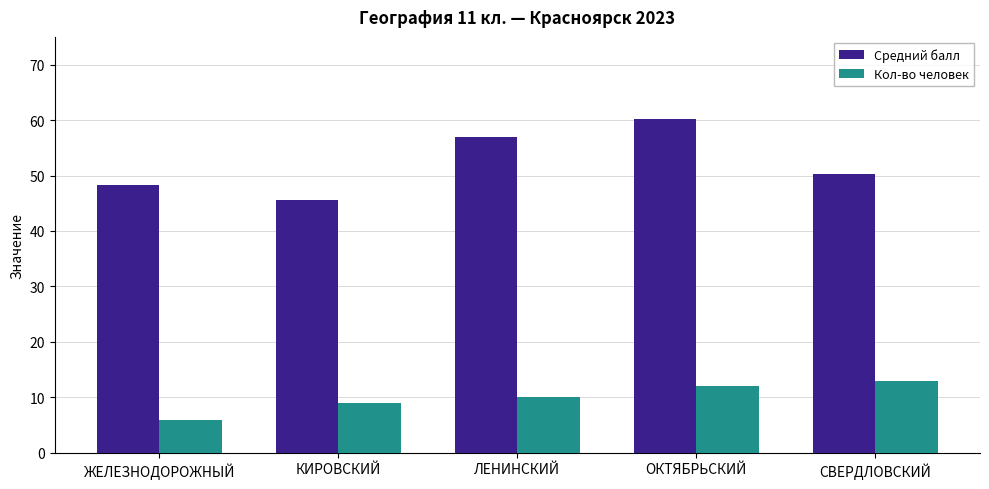

Rank the series by their maximum value, from highest to lowest.

Средний балл, Кол-во человек